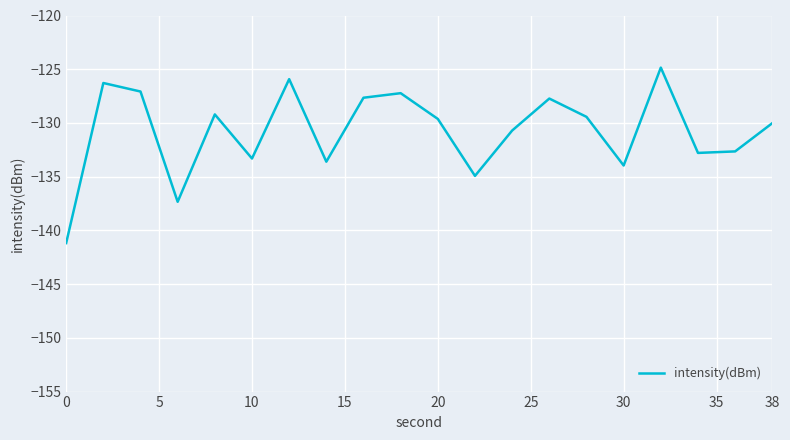

What is the maximum value shown in the chart?

-124.9